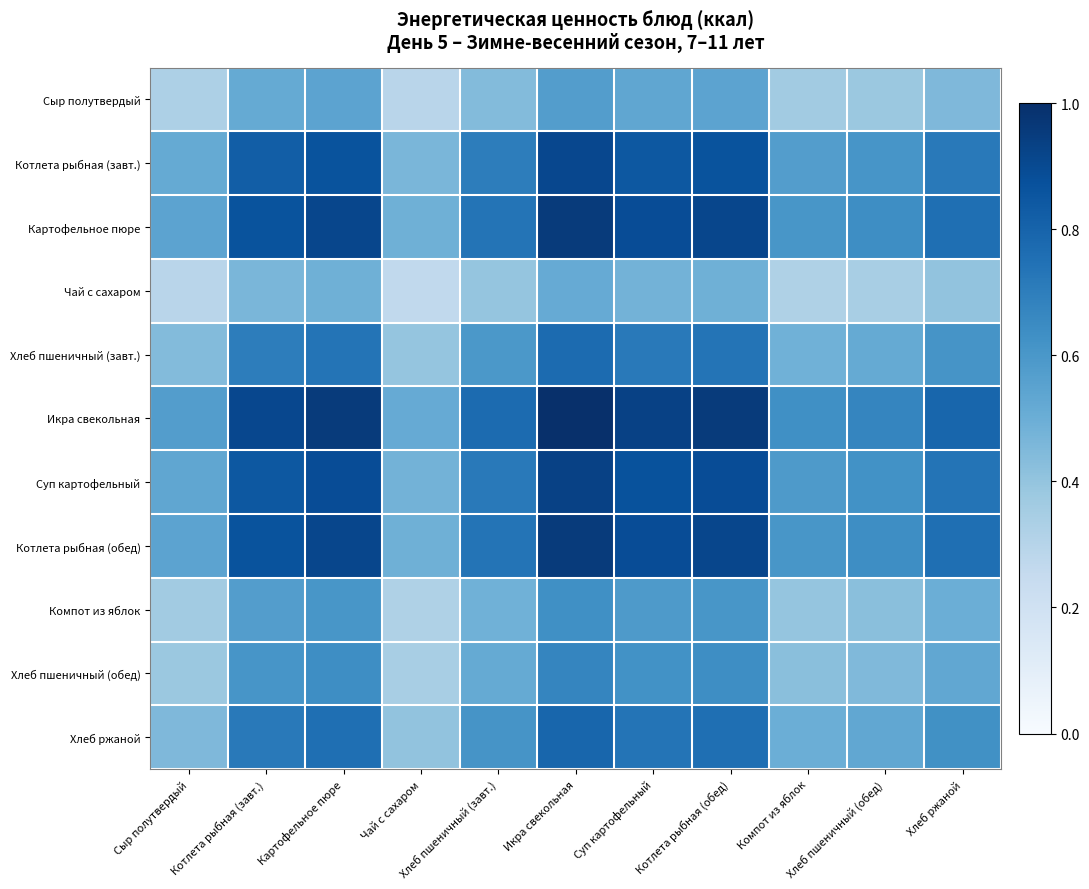

Which series has the largest total across all categories?

Икра свекольная